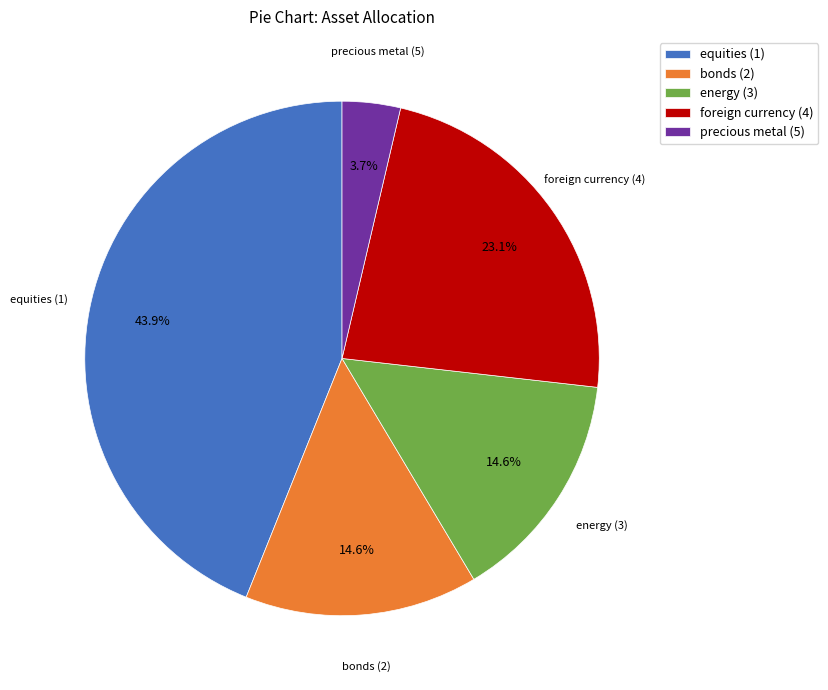

How much of the chart is everything except energy (3)?

85.4%